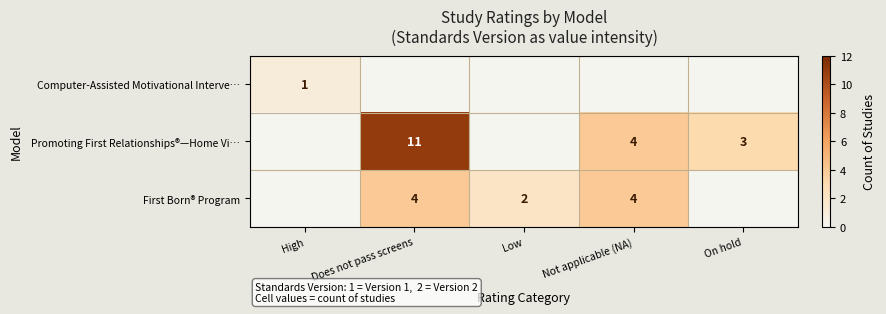

The First Born® Program series shows 1 at Low. True or false?

False